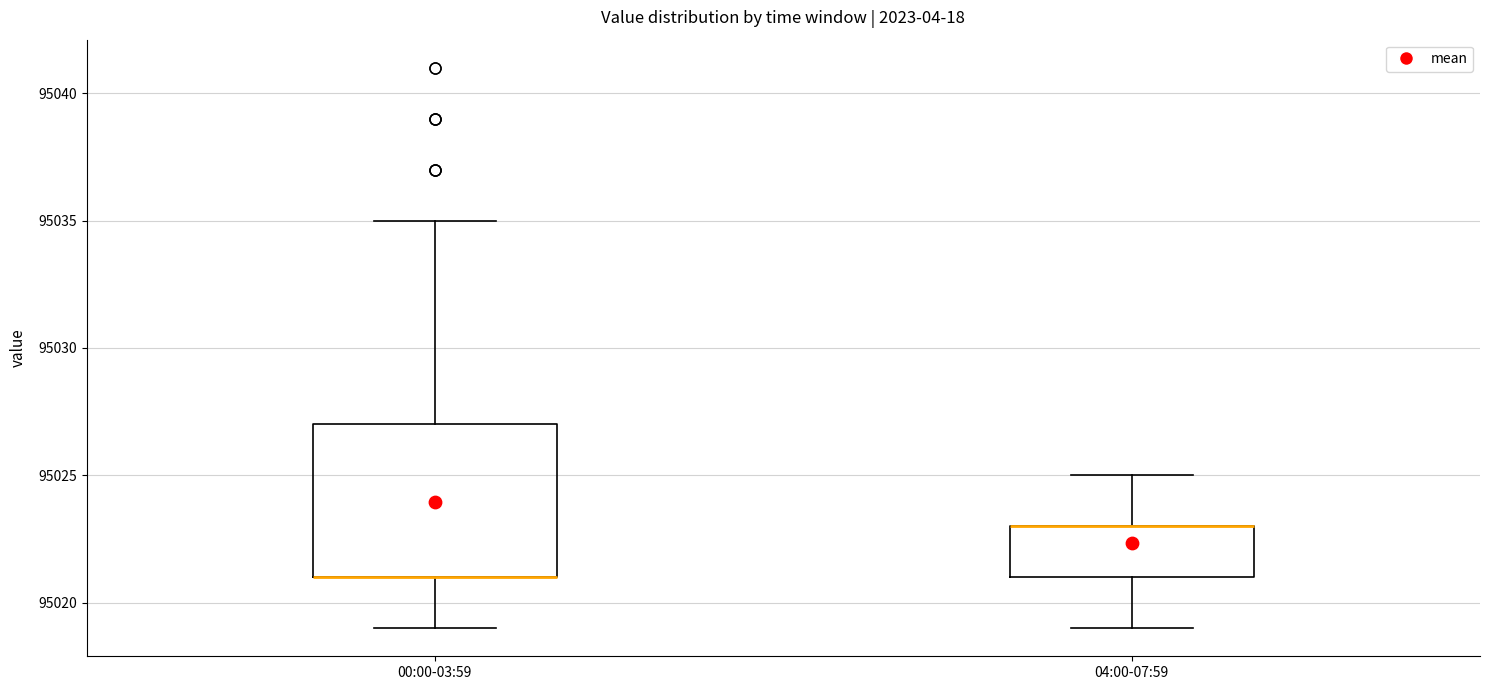

Where is the upper edge of the box for 04:00-07:59 on the y-axis? The values are not printed on the chart, so give them approximately, as read against the axis.

95023